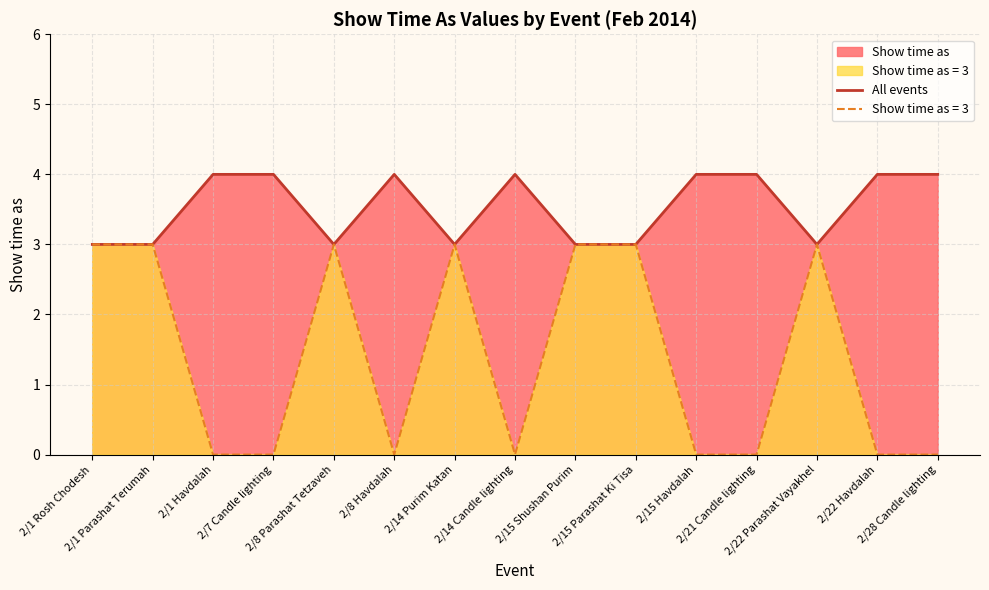

What is the label of the 5th point from the right?

2/15 Havdalah